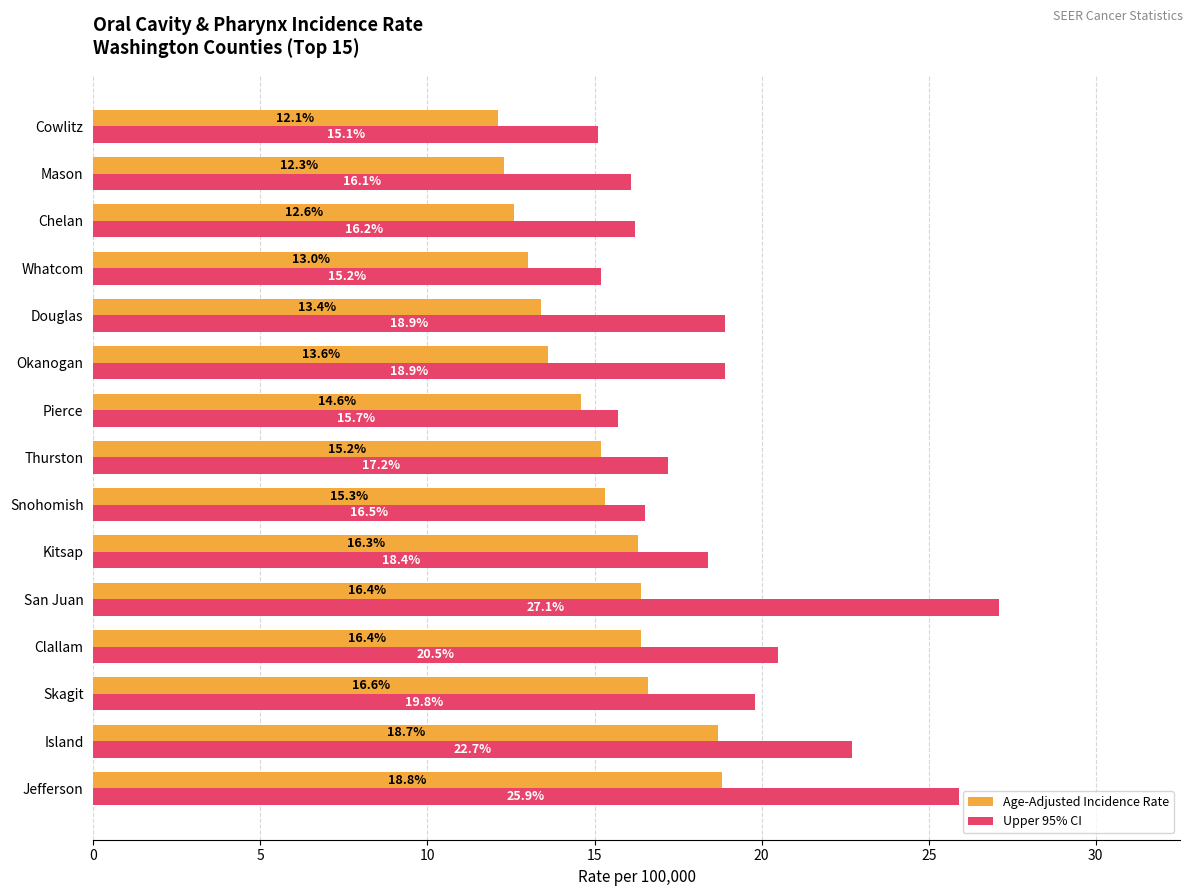

What is the sum of the Upper 95% CI values at Jefferson and Chelan?

42.1